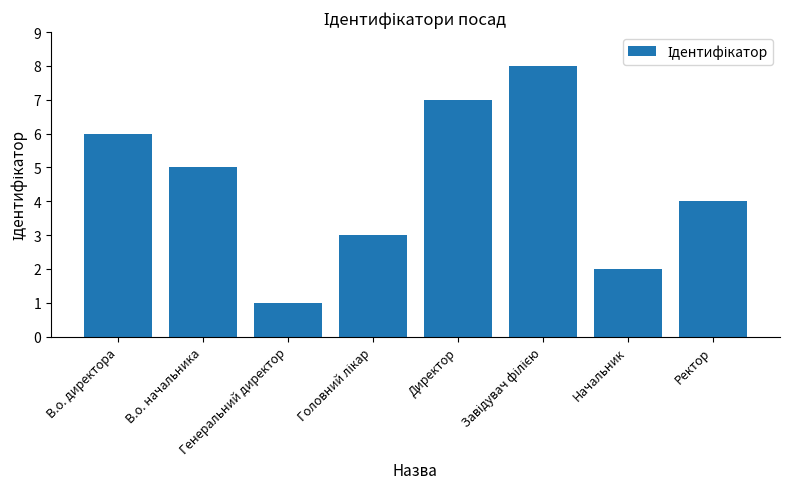

Count the values in the range 3 to 7.

5